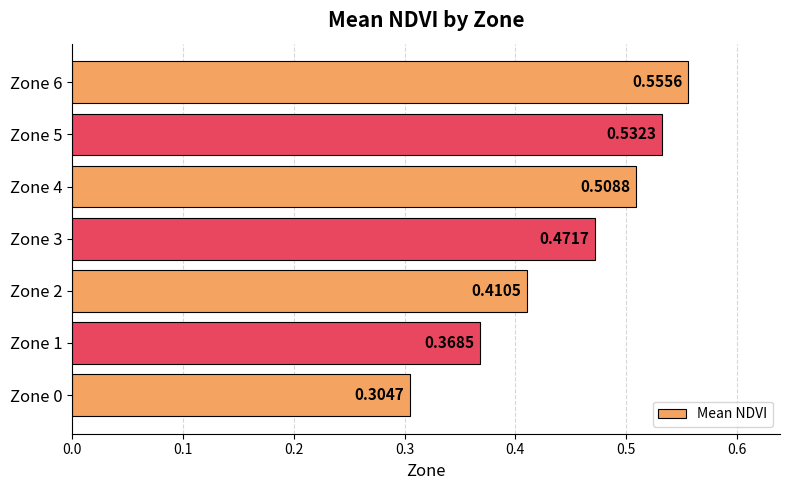

What is the change in value from Zone 0 to Zone 4?

+0.2